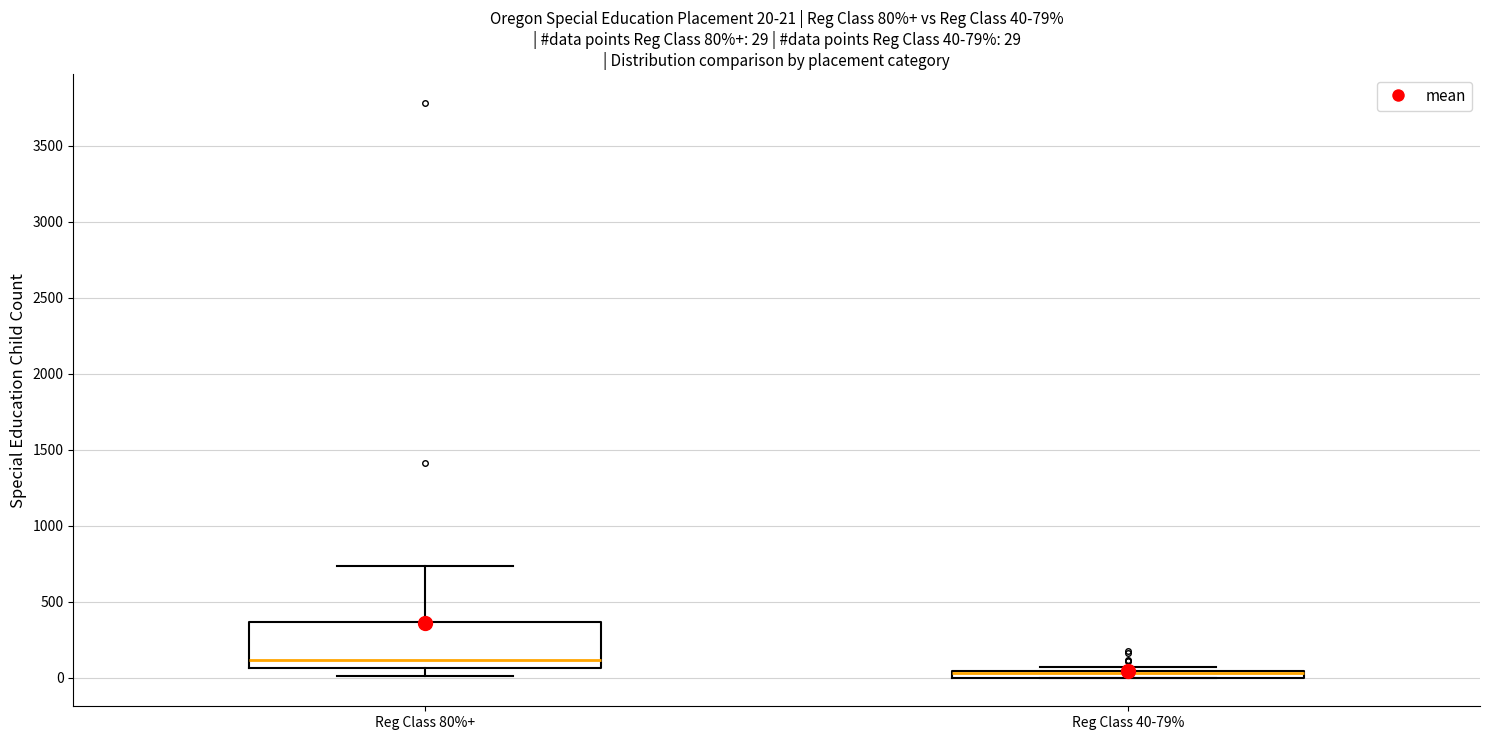

Comparing the boxes themselves (not the whiskers), which one is the tallest?

Reg Class 80%+